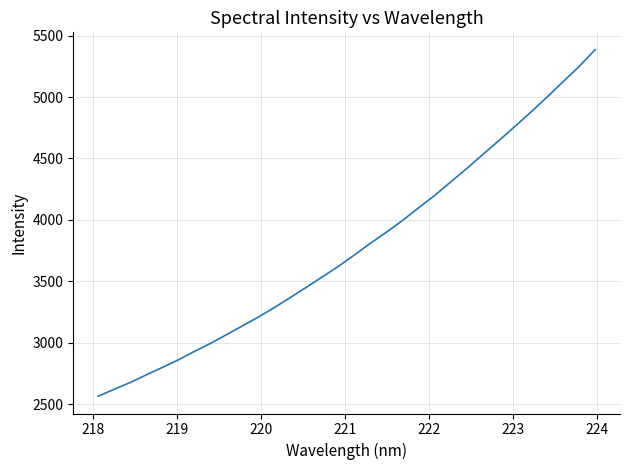

How many lines are shown in the chart?

1